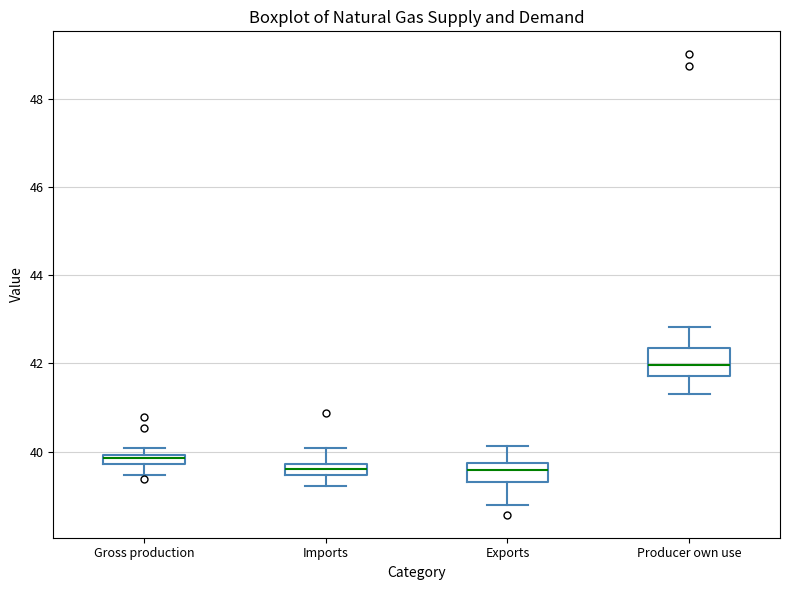

Where does the lower whisker of the box for Gross production end on the y-axis? The values are not printed on the chart, so give them approximately, as read against the axis.

39.4